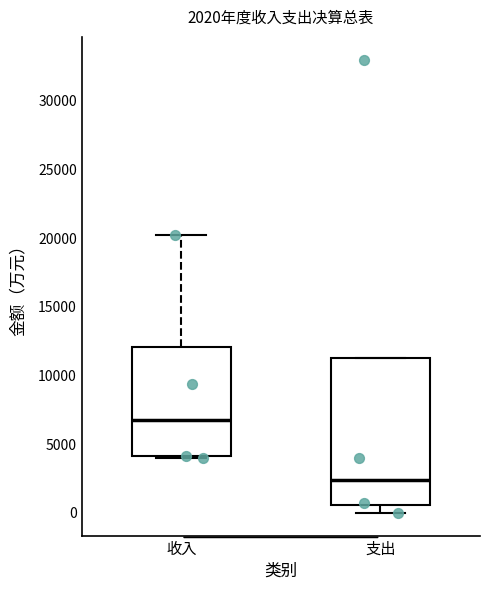

Which box's median line is the lowest?

支出